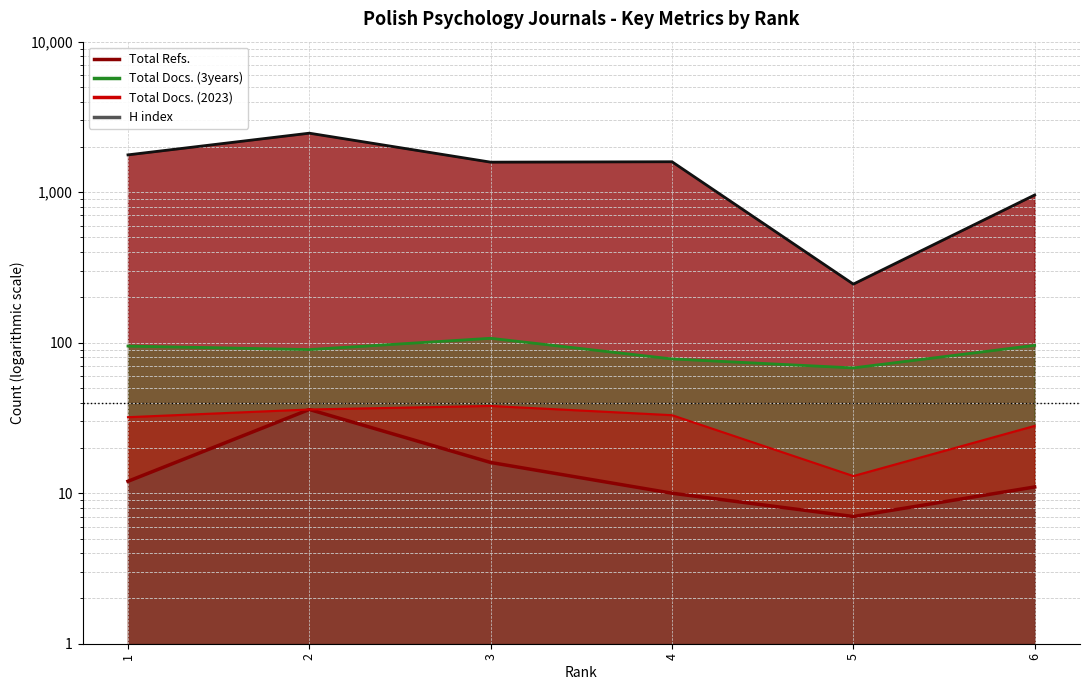

The value of Total Docs. (3years) at 6 is 64. True or false?

False